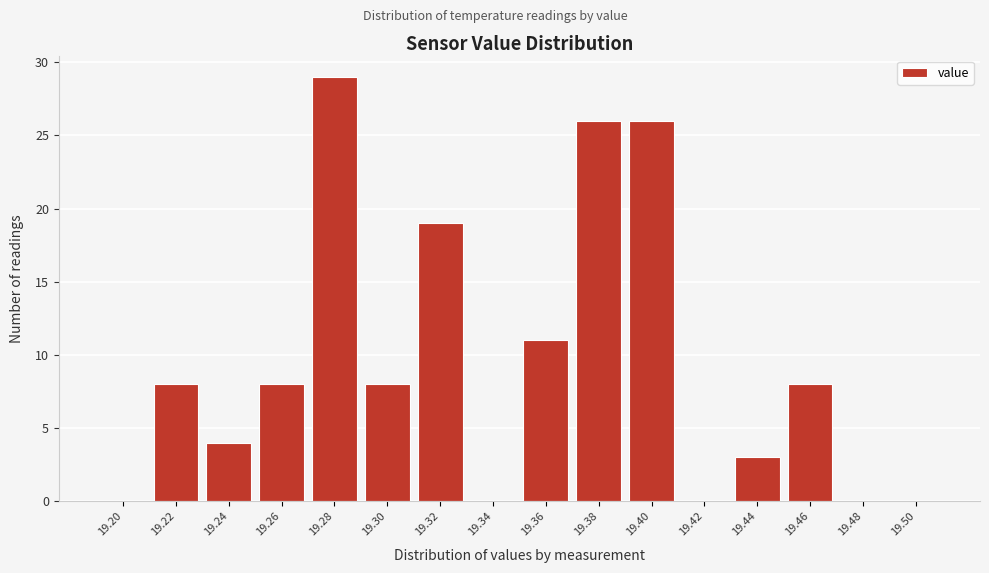

Reading left to right, list all the values displayed in this chart.

19.20=0	19.22=8	19.24=4	19.26=8	19.28=29	19.30=8	19.32=19	19.34=0	19.36=11	19.38=26	19.40=26	19.42=0	19.44=3	19.46=8	19.48=0	19.50=0